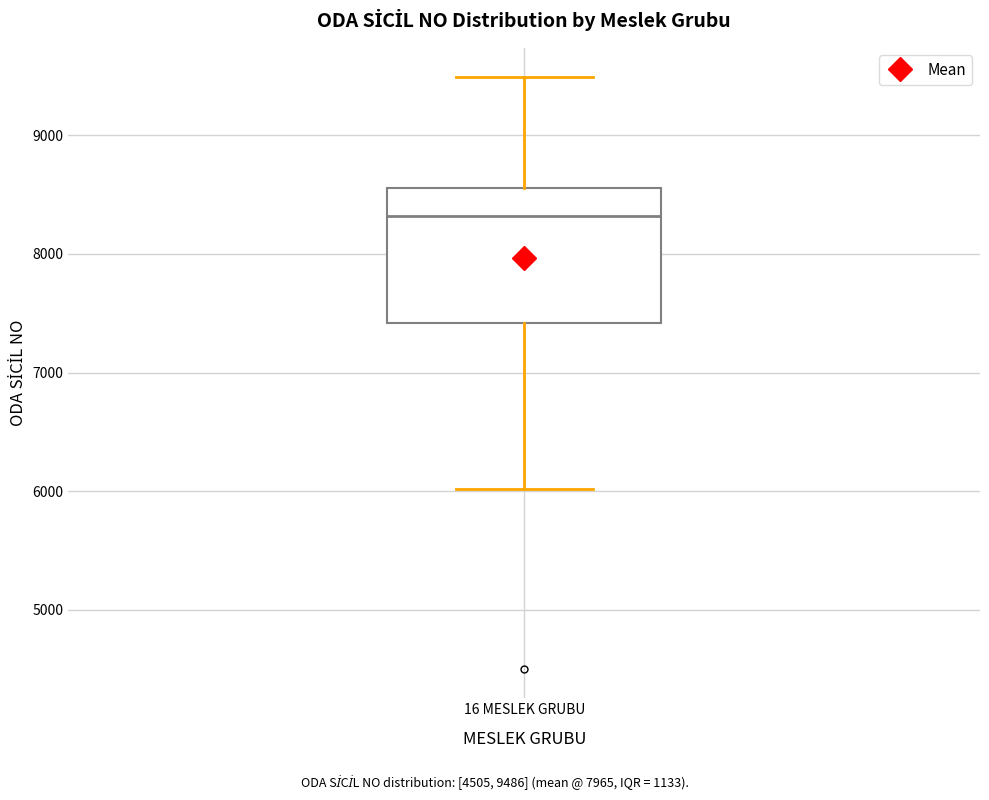

Read this box plot against the y-axis: the position of the median line, the range covered by the box, and the ends of both whiskers. The values are not printed on the chart, so give them approximately, as read against the axis.

median 8300, box 7400 to 8600, whiskers 6000 to 9500